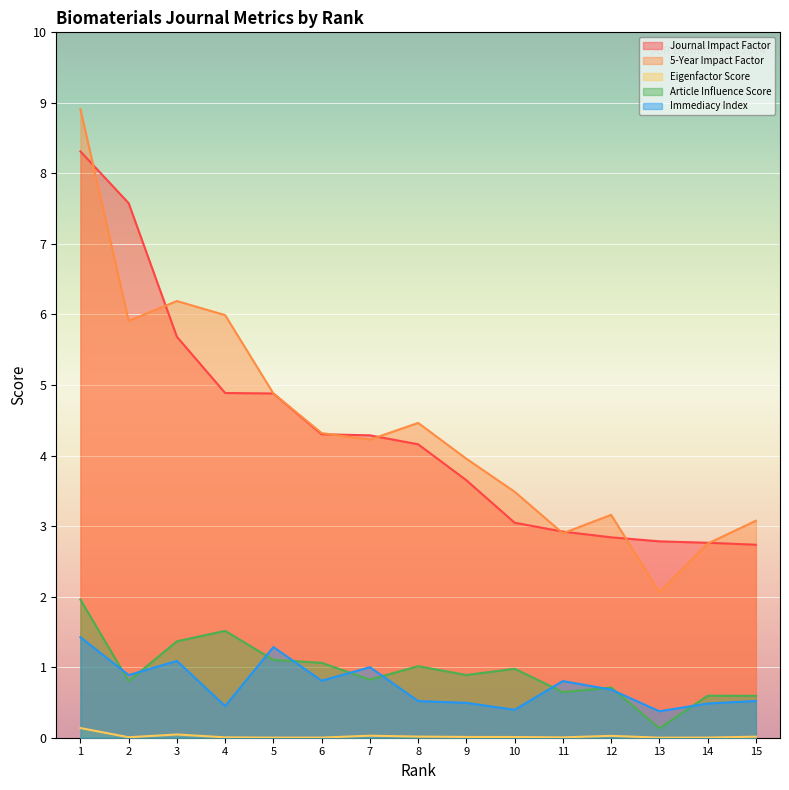

What is the difference between the Immediacy Index values at 11 and 4?

0.4